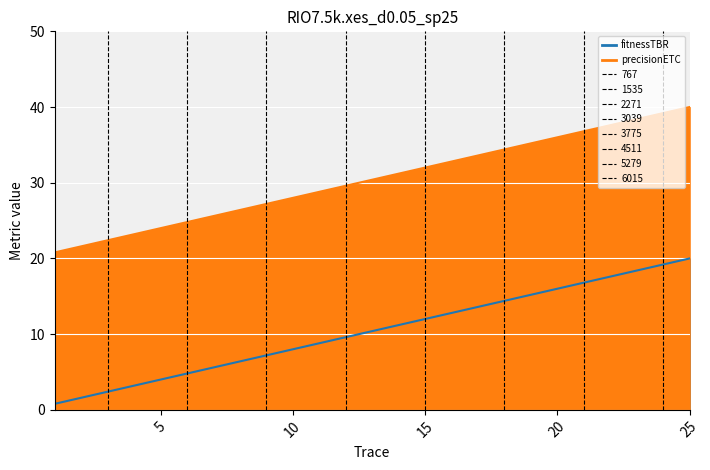

True or false: fitnessTBR and precisionETC intersect in this chart.

False